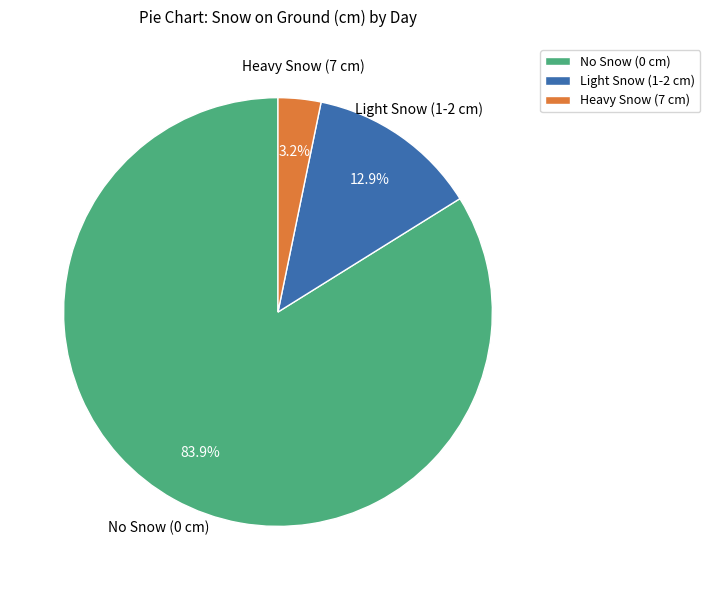

How much of the chart is everything except Heavy Snow (7 cm)?

96.8%